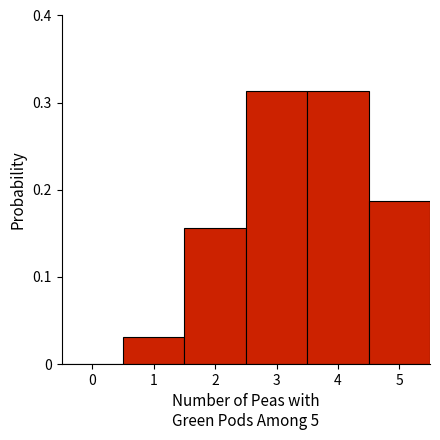

Reading left to right, list every bar in this chart as the range it spans on the x-axis followed by its height. The values are not printed on the chart, so give them approximately, as read against the axis.

-0.5 to 0.5: 0
0.5 to 1.5: 0.03
1.5 to 2.5: 0.16
2.5 to 3.5: 0.31
3.5 to 4.5: 0.31
4.5 to 5.5: 0.19